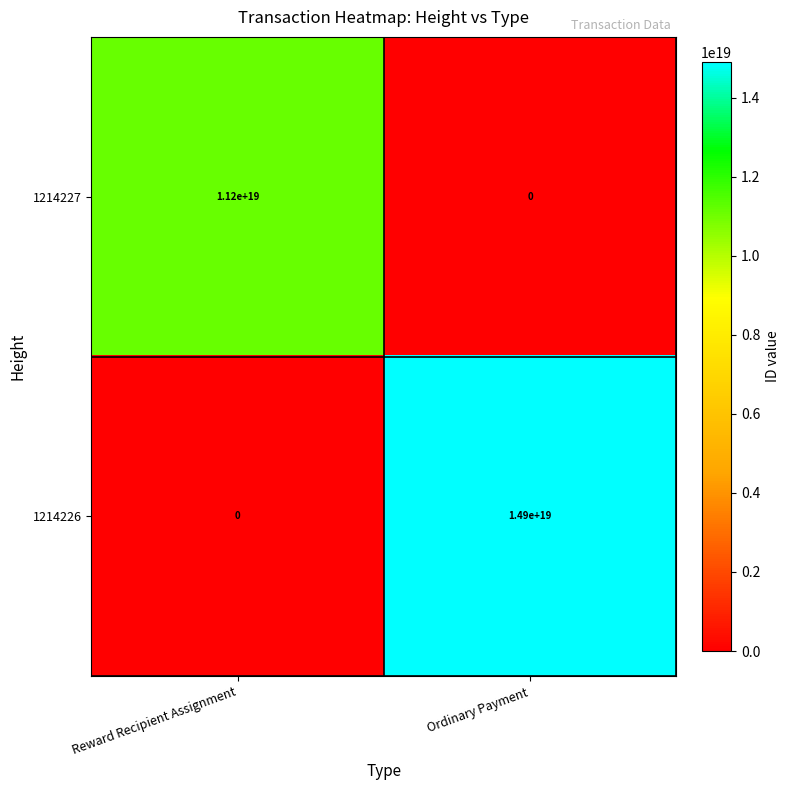

Count the number of categories in the chart.

2